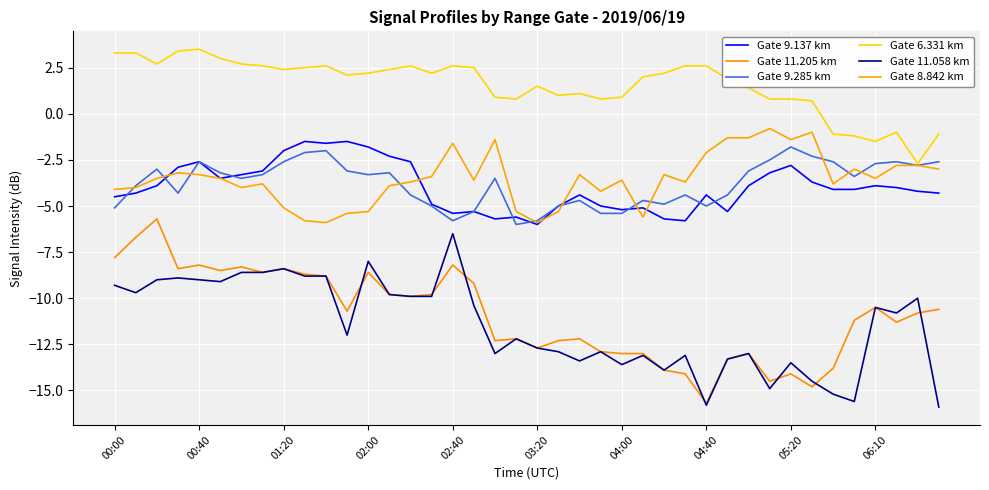

At which category does Gate 9.137 km reach its first local peak?

00:40